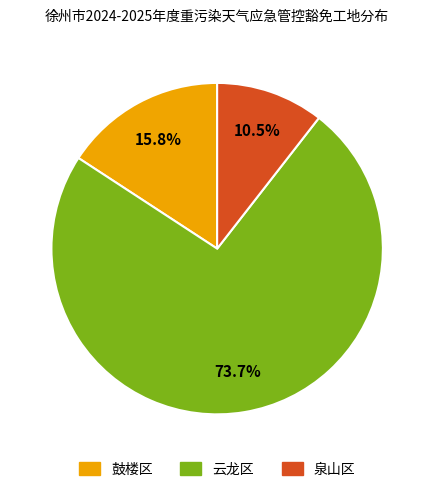

How many segments does this pie chart have?

3